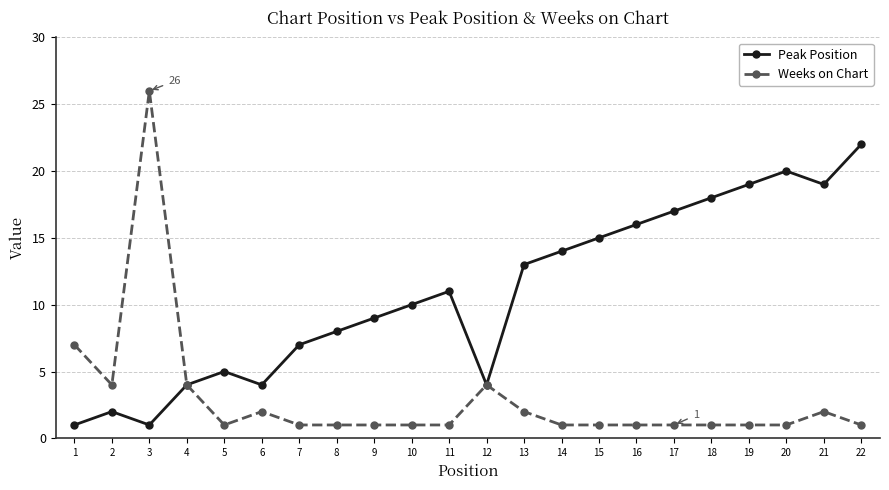

Rank the series by their maximum value, from lowest to highest.

Peak Position, Weeks on Chart